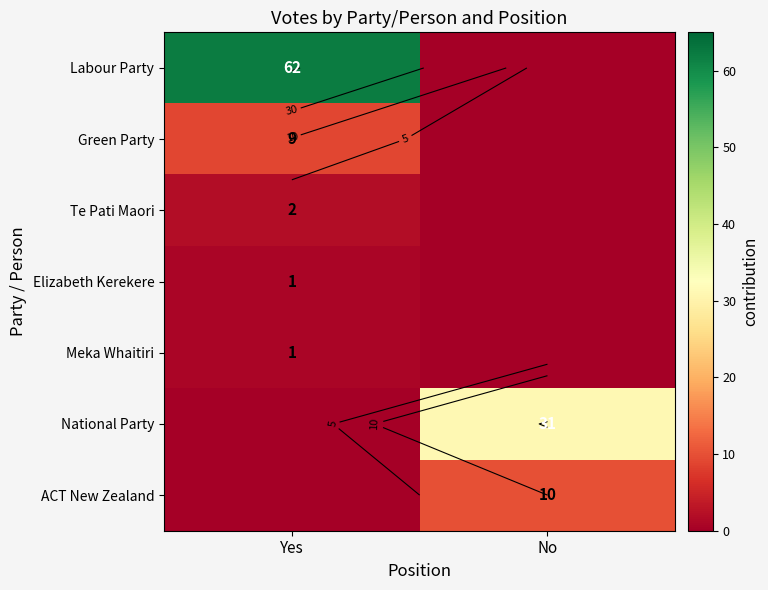

Which series has the largest total across all categories?

Labour Party